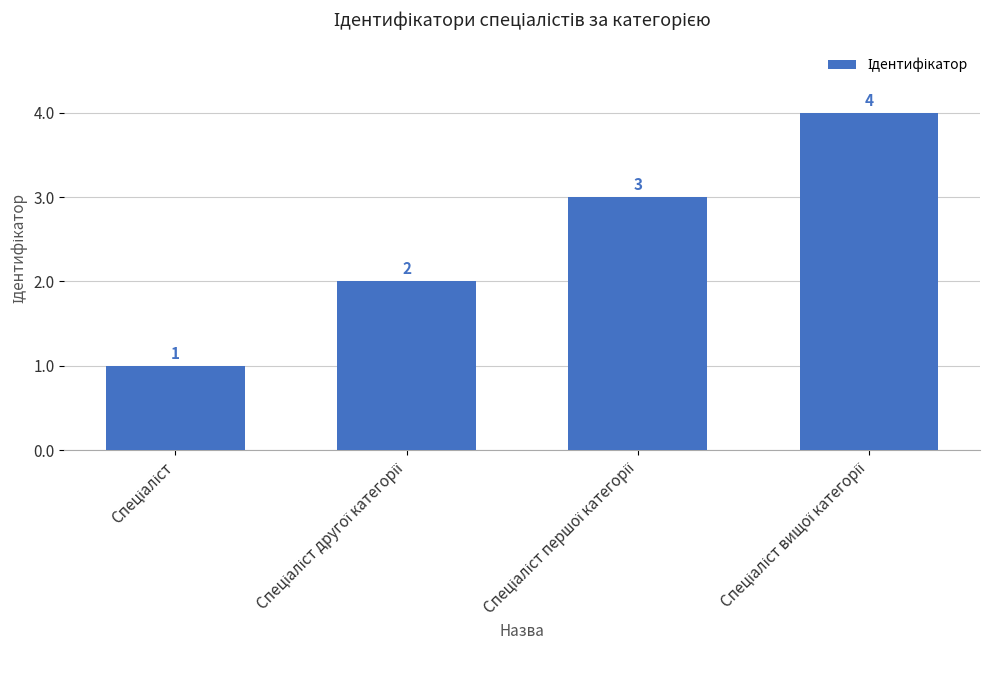

What is the value of the 1st bar from the left?

1